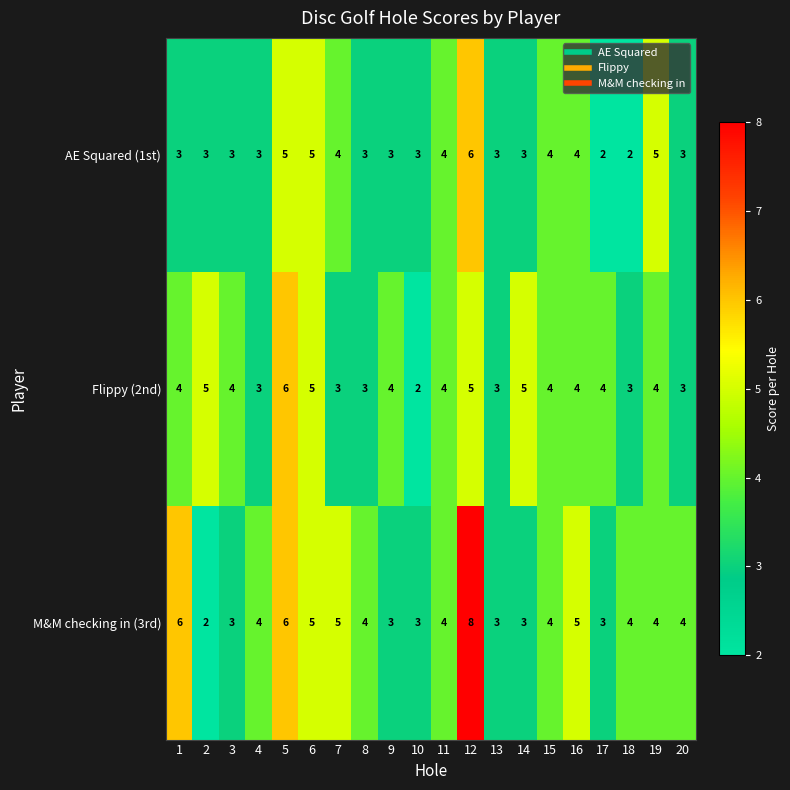

At which label does Flippy (2nd) reach its peak?

5